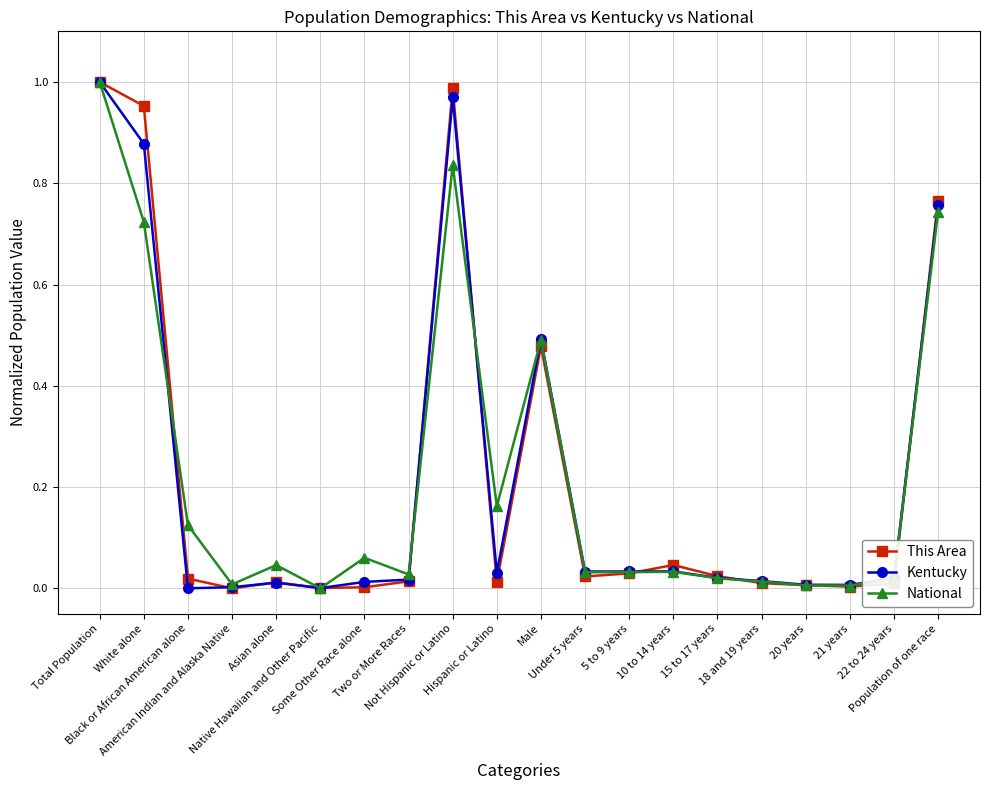

How many series are shown in this chart?

3